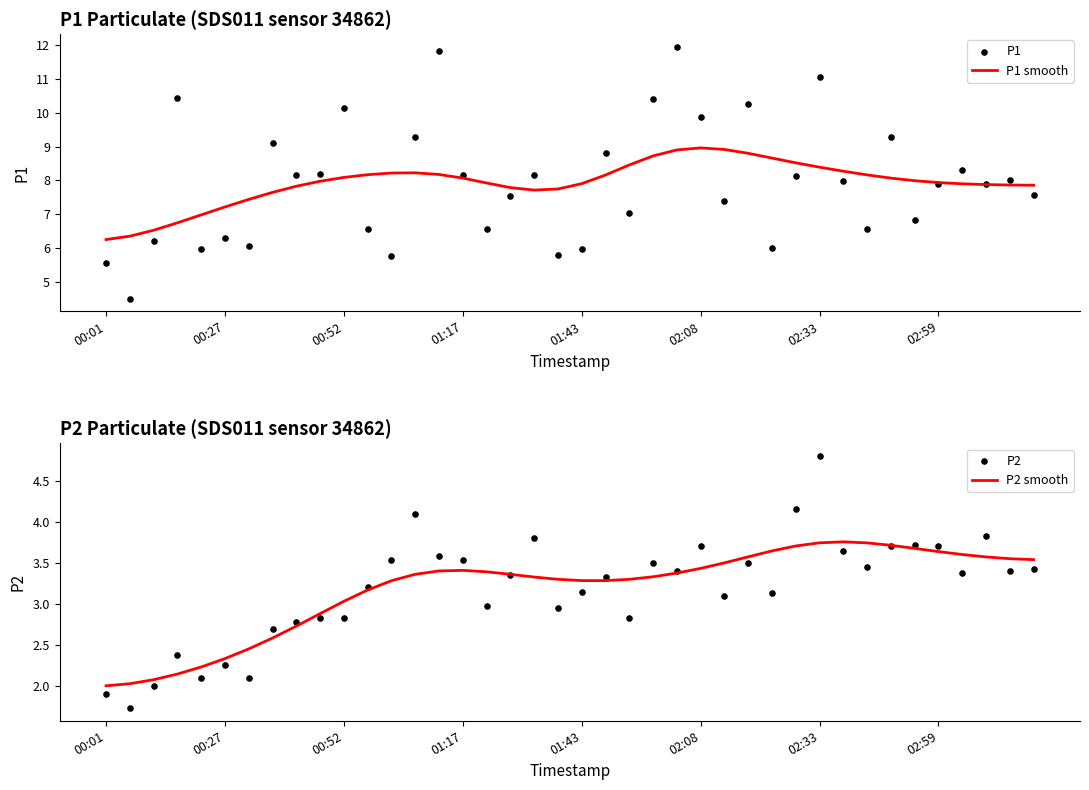

At which category is the sum across all series the highest?

02:33